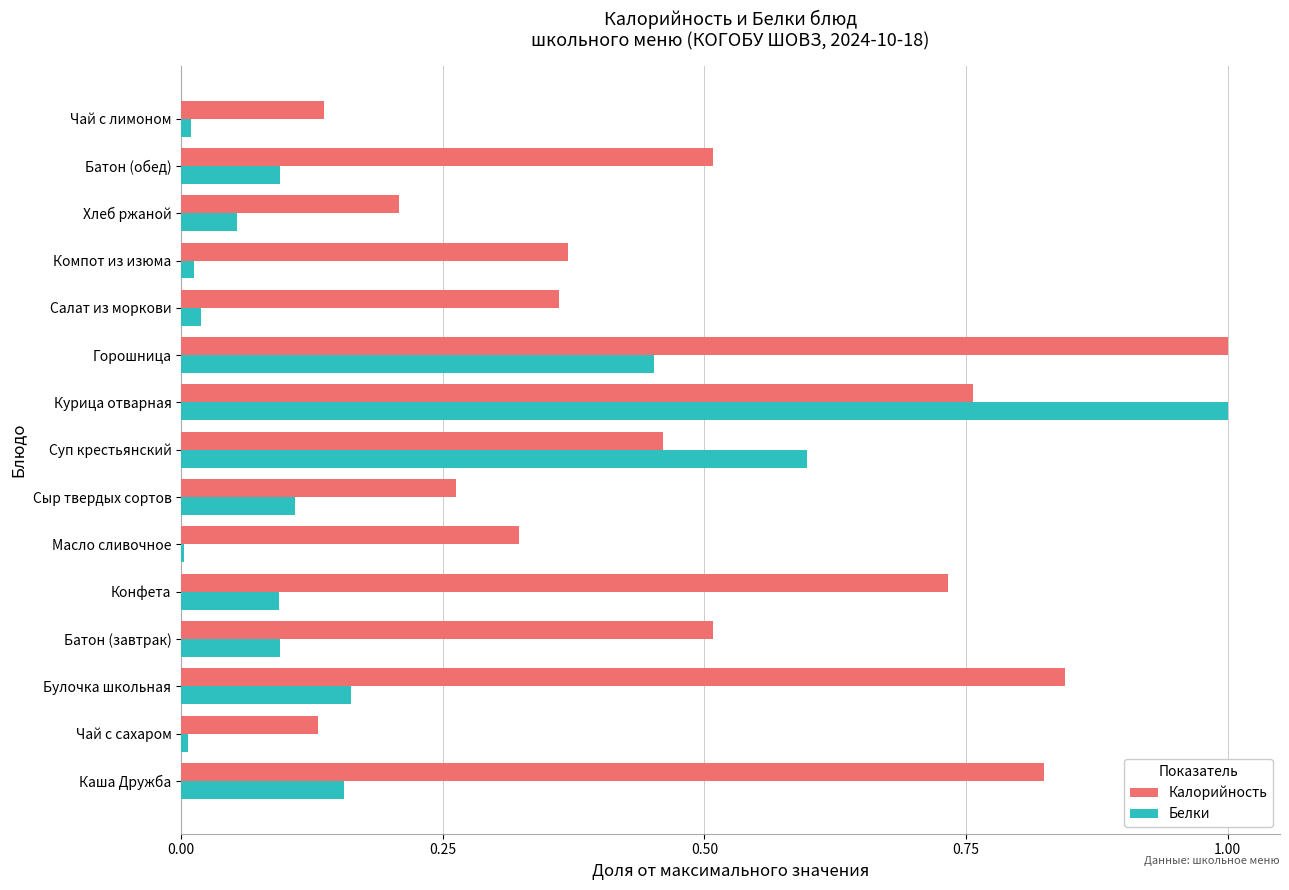

Which series changed the most between Чай с сахаром and Батон (обед)?

Калорийность